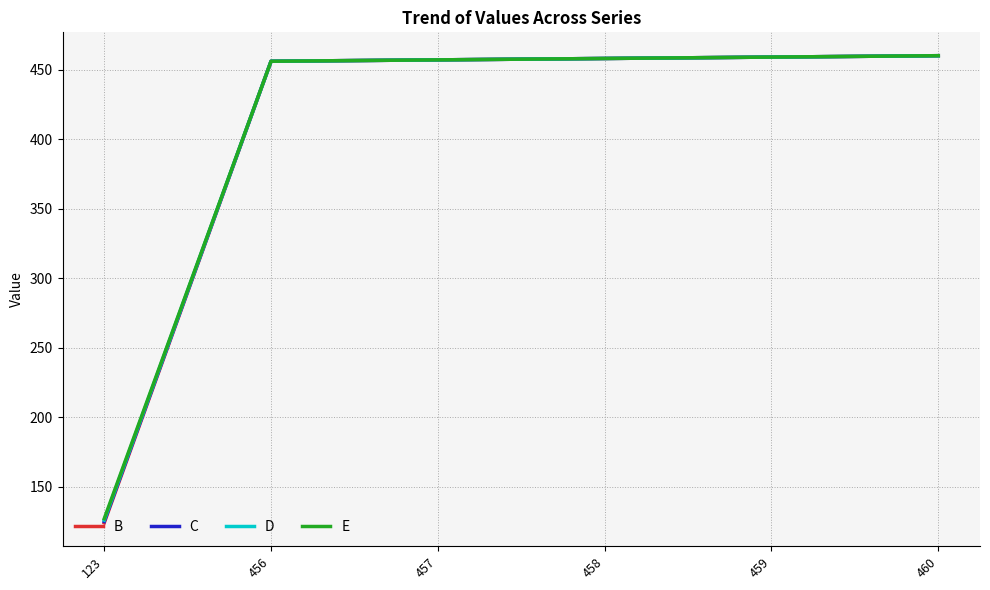

The value of D at 123 is 172. True or false?

False